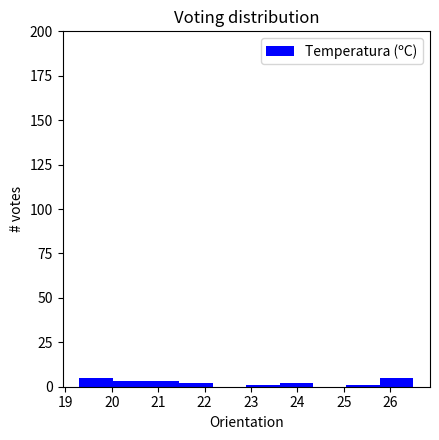

How tall is the bar that spans 19.30 to 20.02 on the x-axis? Neither the bar edges nor the heights are printed on the chart, so give them approximately, as read against the axes.

5